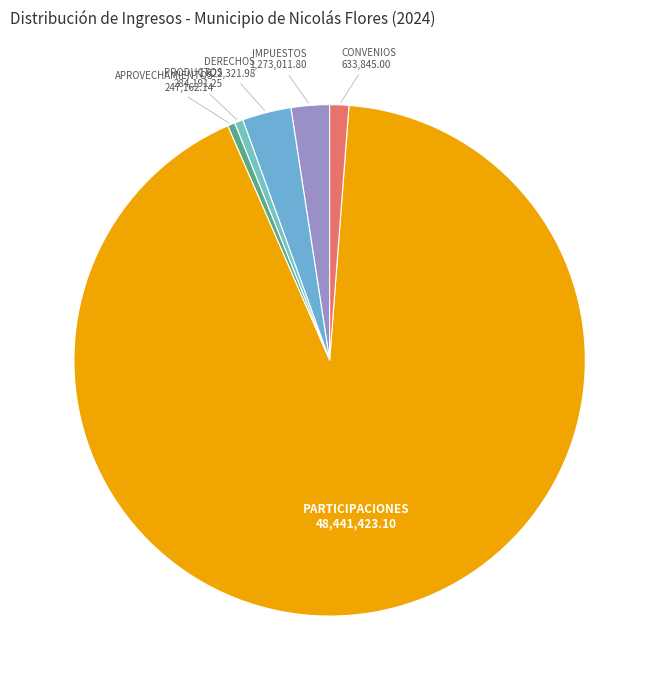

Between CONVENIOS and PRODUCTOS, which is larger?

CONVENIOS